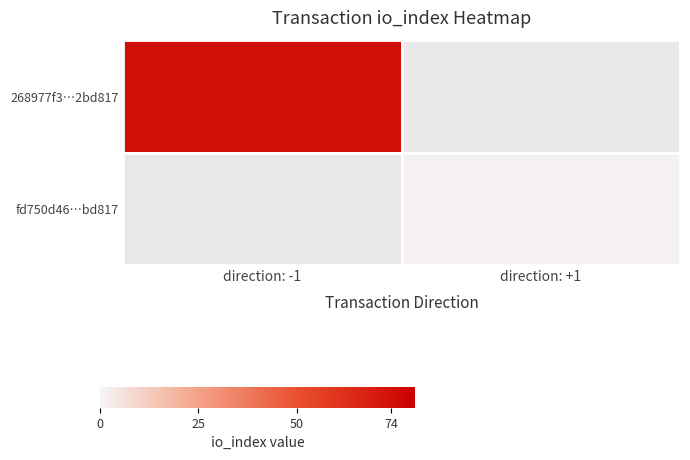

List the series in order of their peak value, highest first.

268977f3…2bd817, fd750d46…bd817